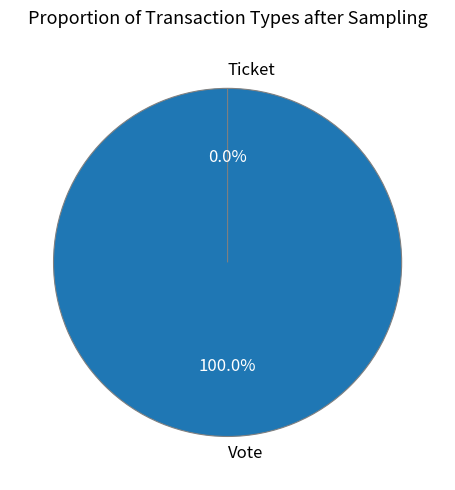

Which slice is the largest?

Vote